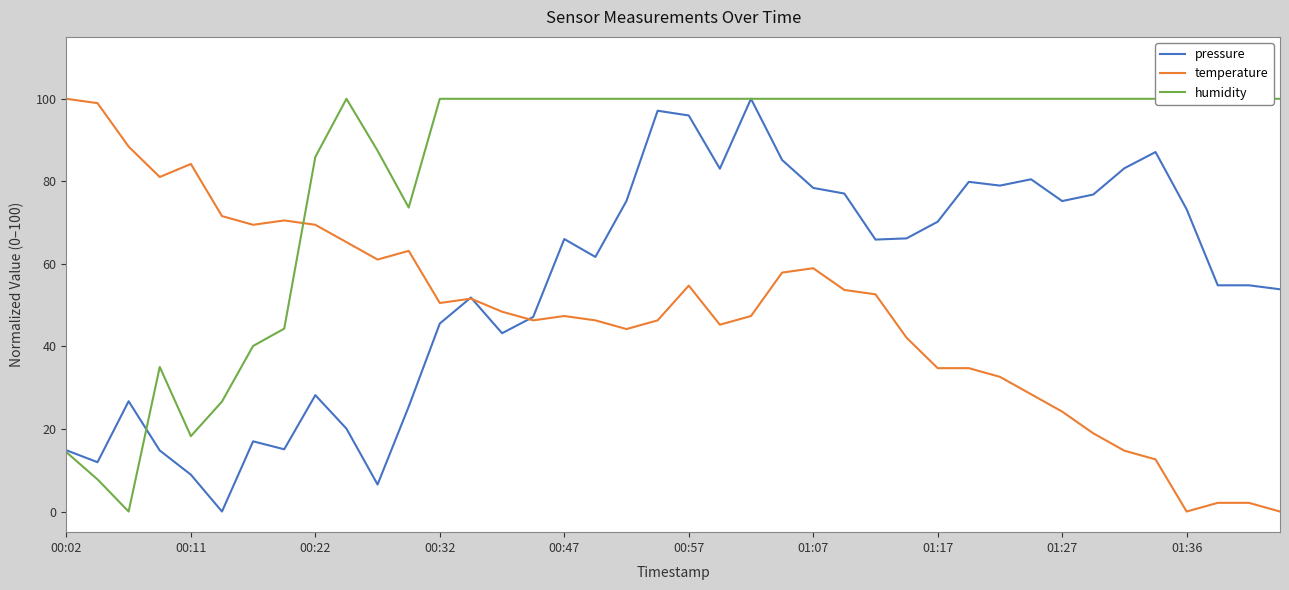

After their last crossing, which series has the higher values: pressure or temperature?

pressure